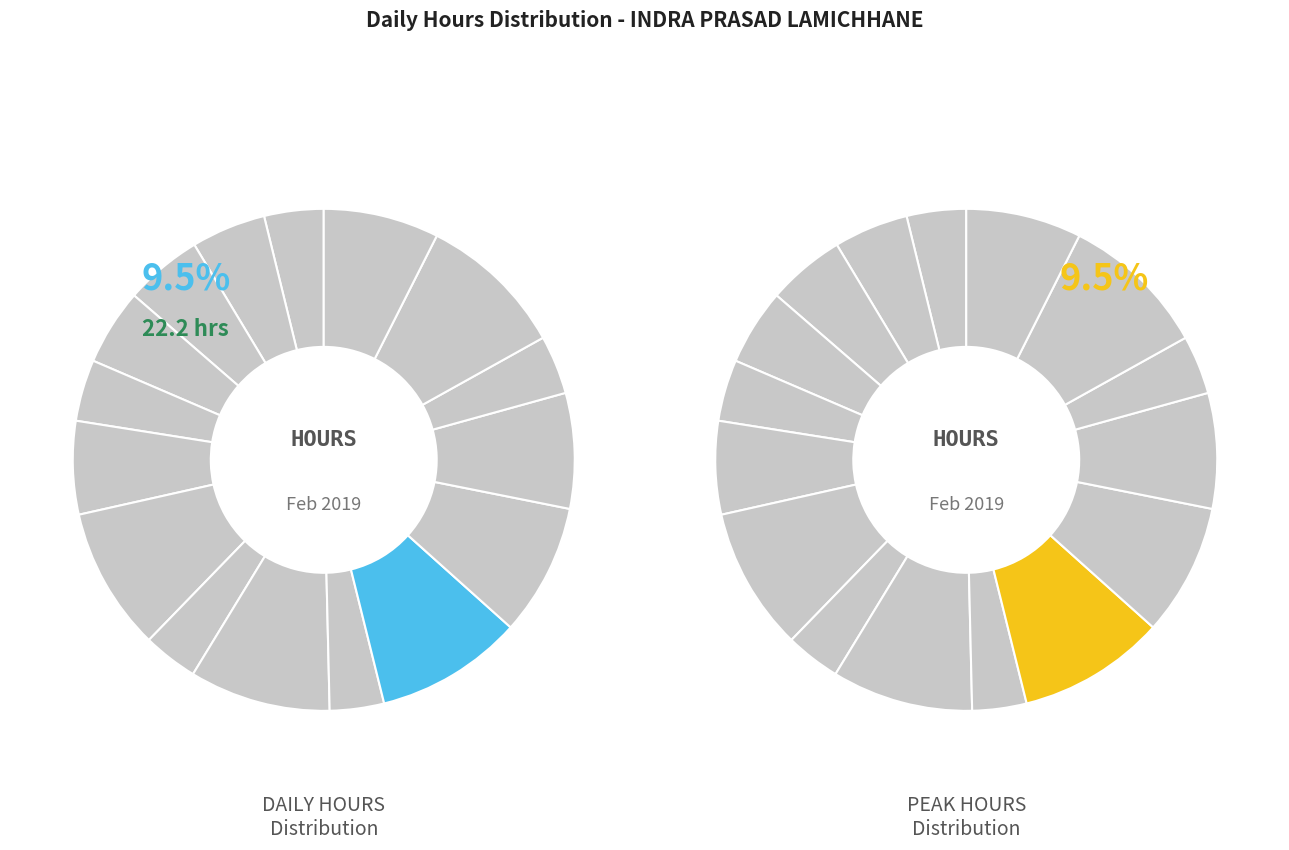

How many slices are in this pie chart?

16